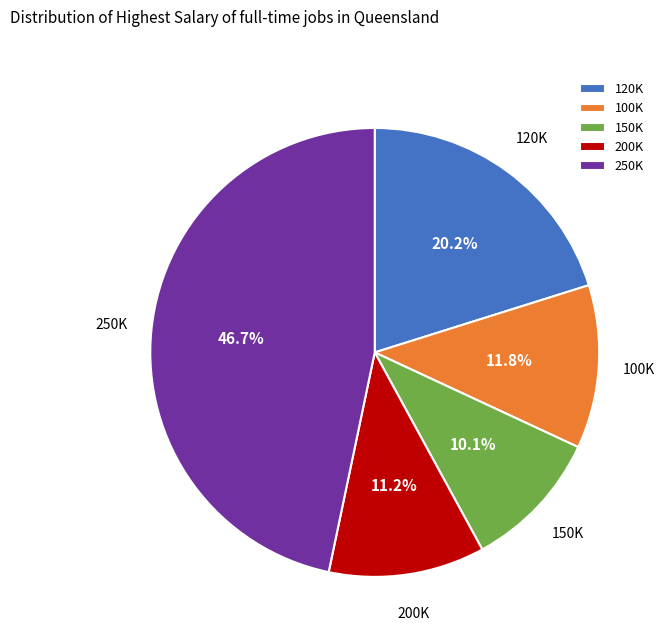

Which category has the smallest portion of the pie?

150K